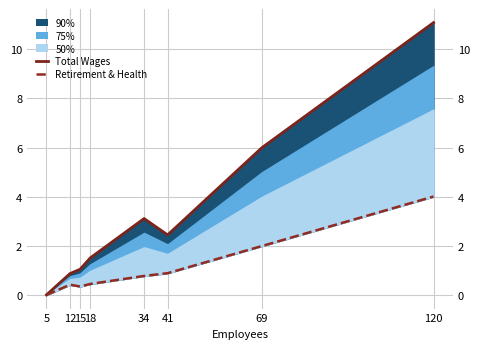

What is the difference between the maximum and minimum values in the Total Wages line series?

11.1